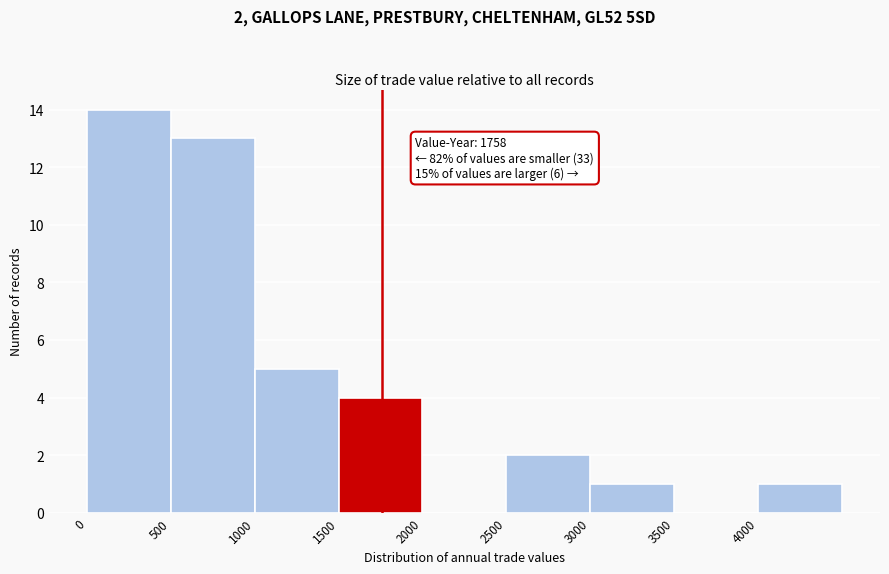

Which range on the x-axis has the tallest bar?

0 to 500